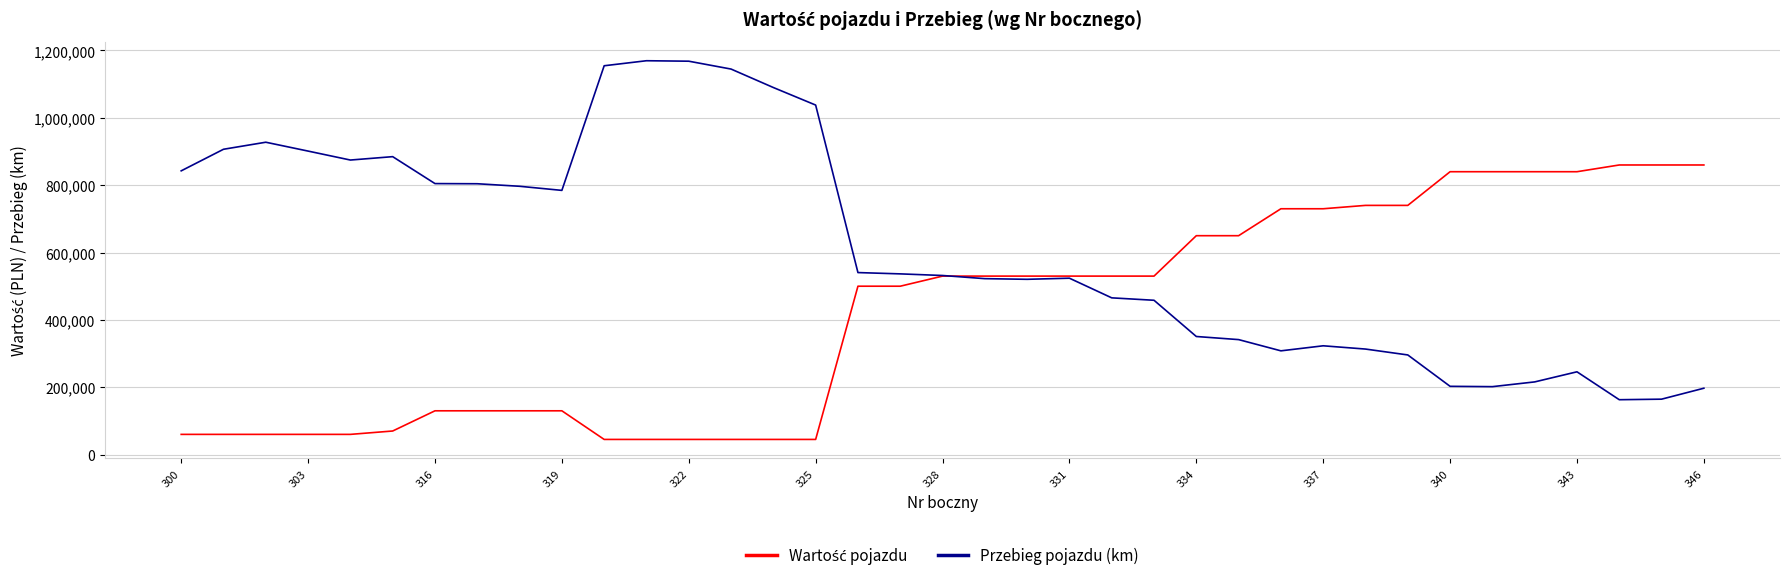

What is the greatest value displayed?

1169565